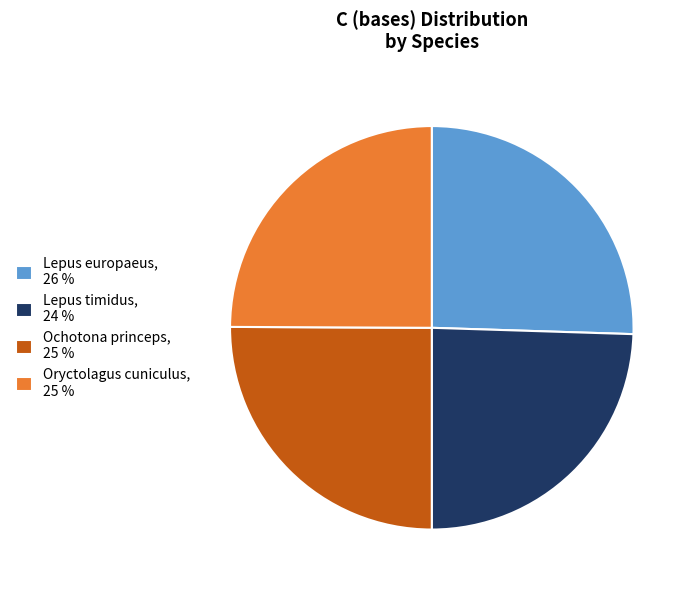

How many slices are in this pie chart?

4